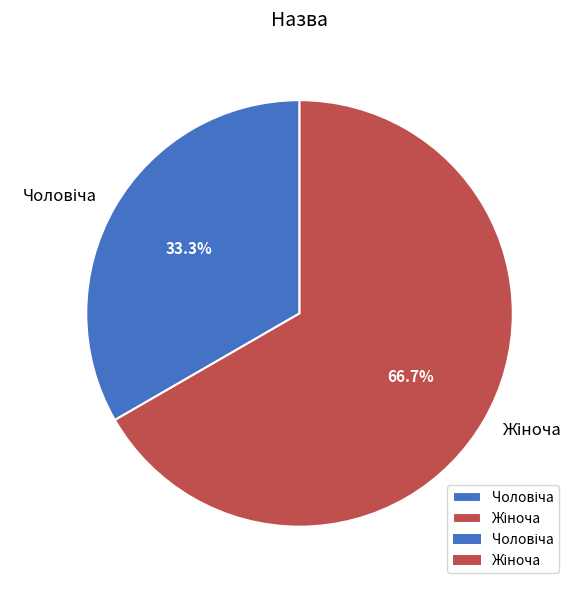

To the nearest percent, what is the difference between the largest and smallest slice percentages?

33%